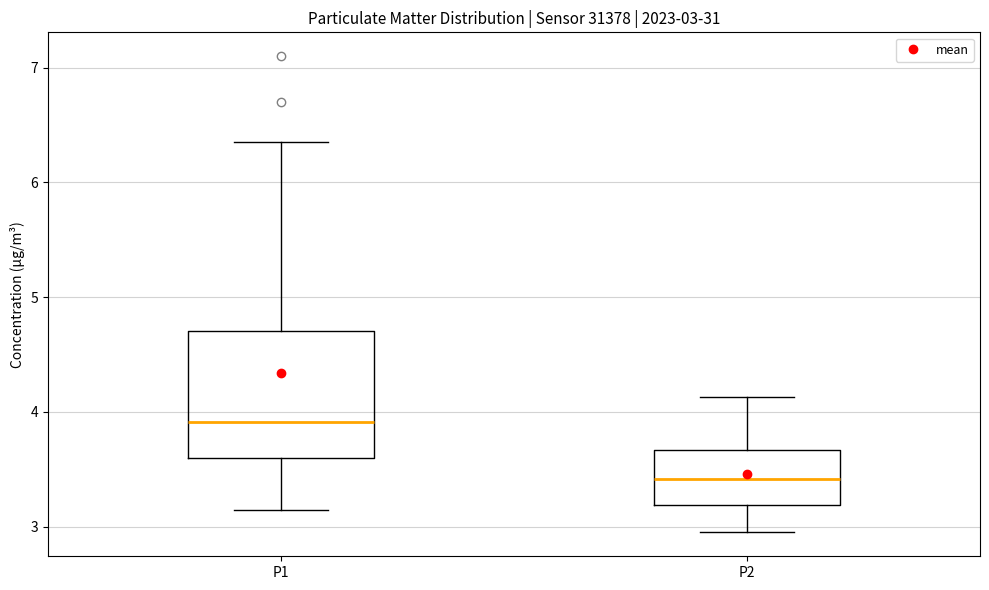

Which box is the tallest, from its lower edge to its upper edge?

P1